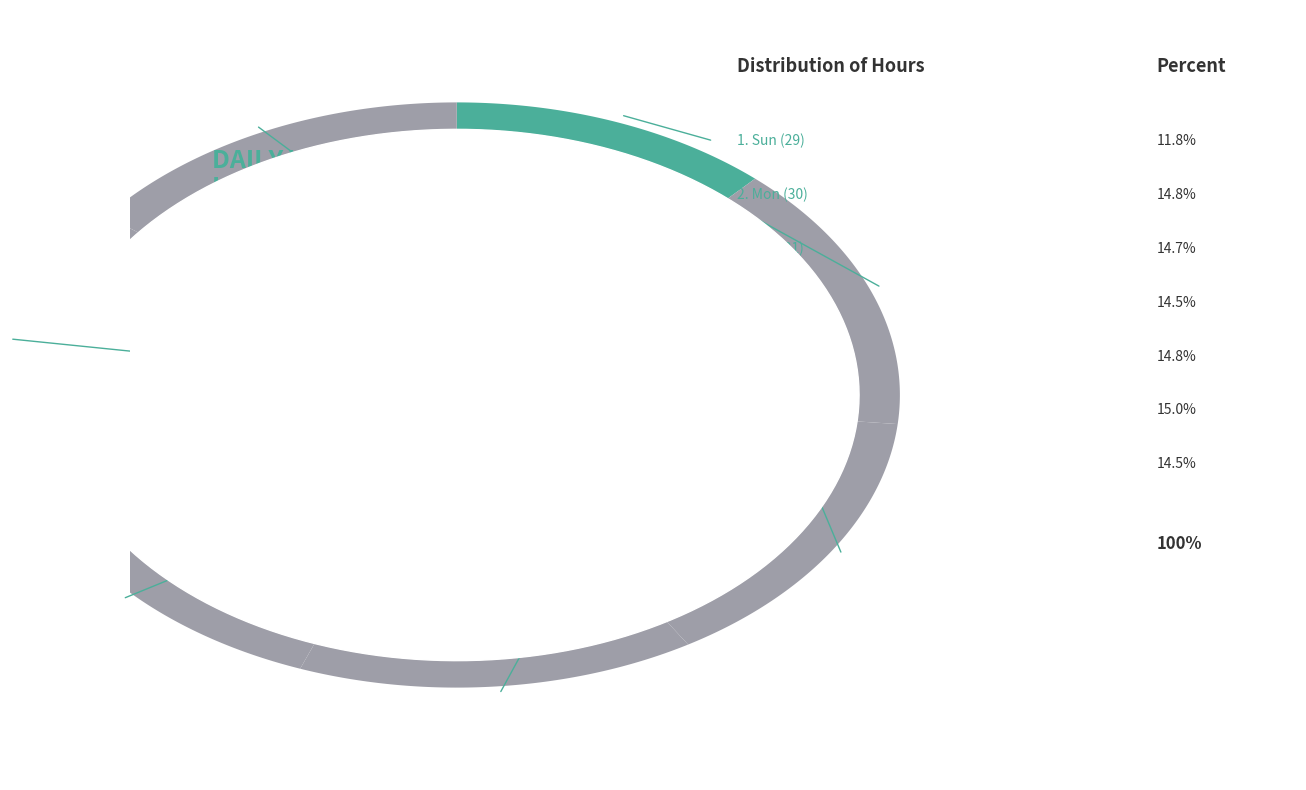

Is it true that Mon (6) is 1% of the pie?

False